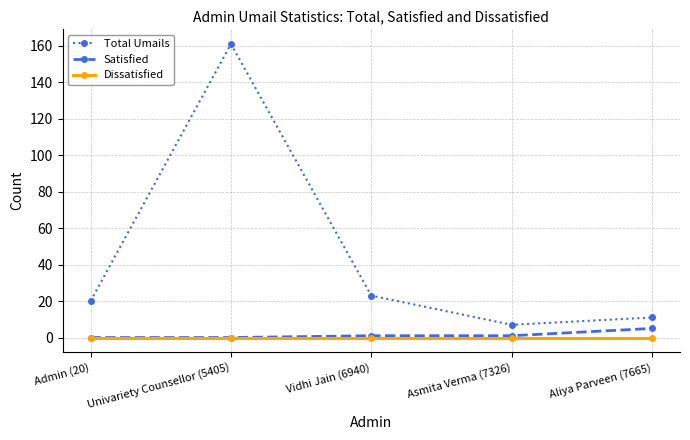

What position from the left is Vidhi Jain (6940)?

3